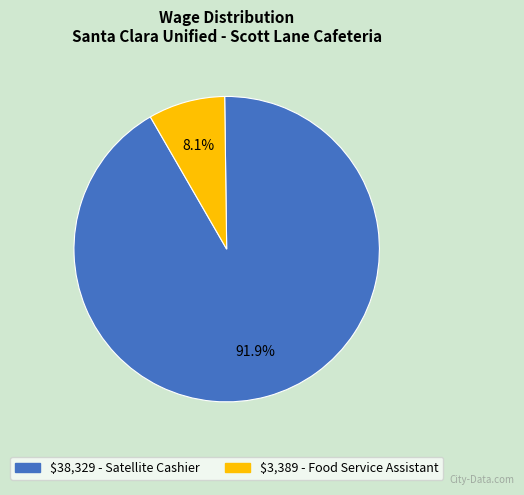

How many slices are in this pie chart?

2